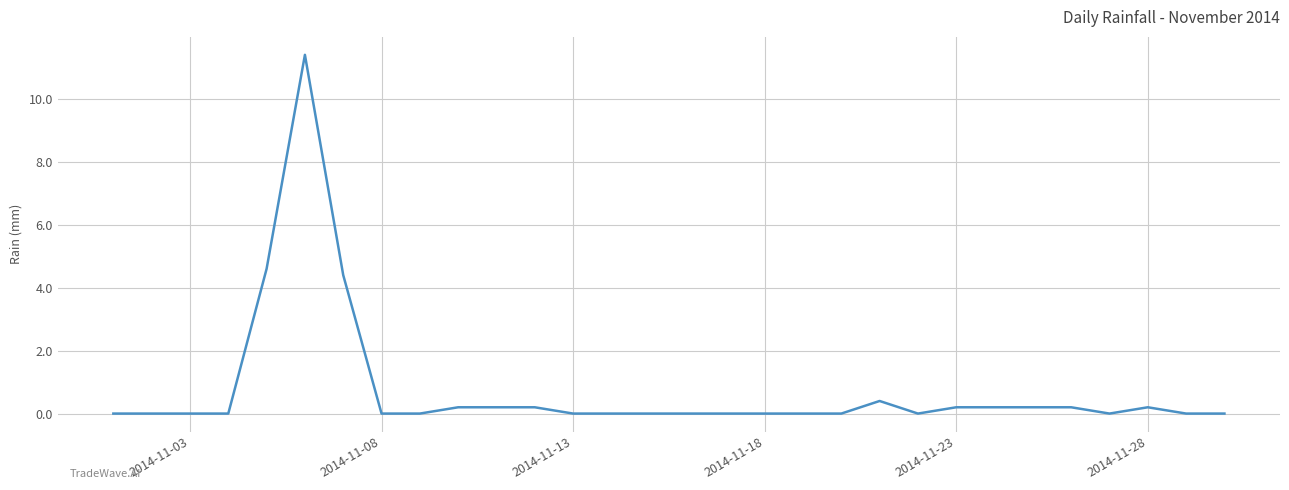

Is this an area chart (filled region under the line)?

No